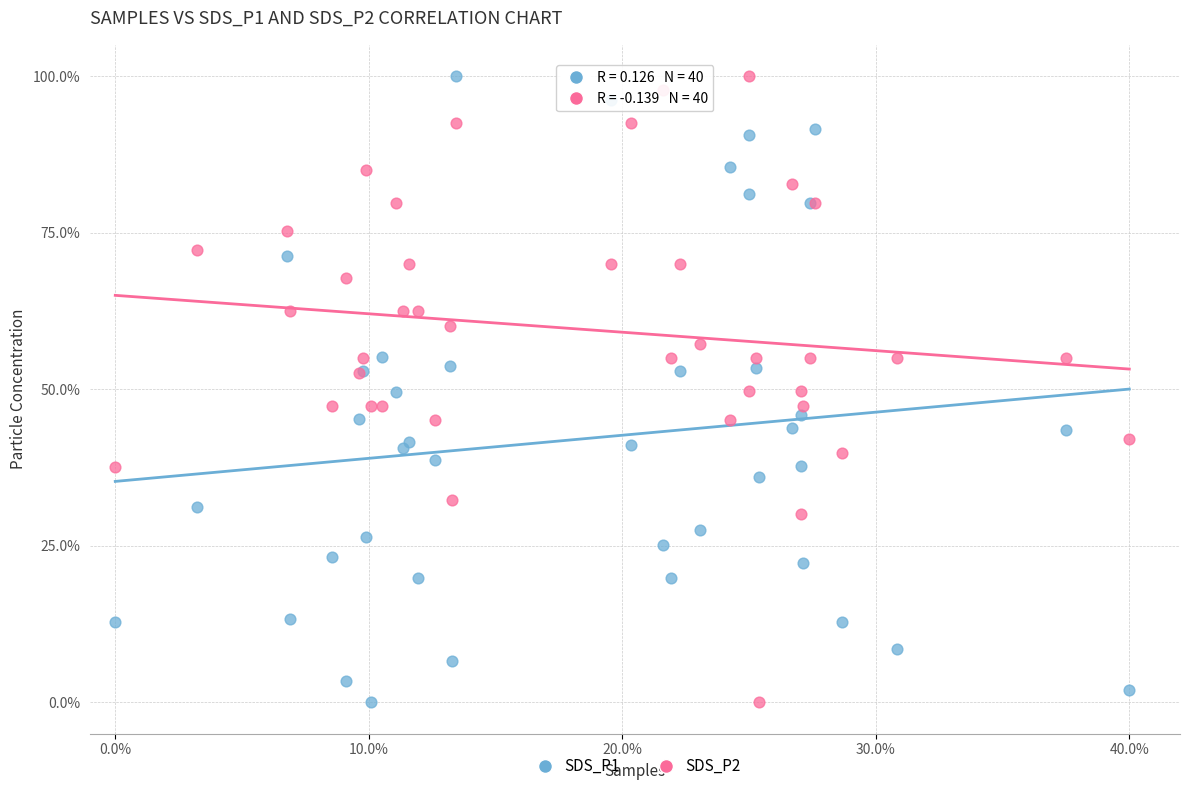

What are all the series names shown in the legend?

SDS_P1, SDS_P2